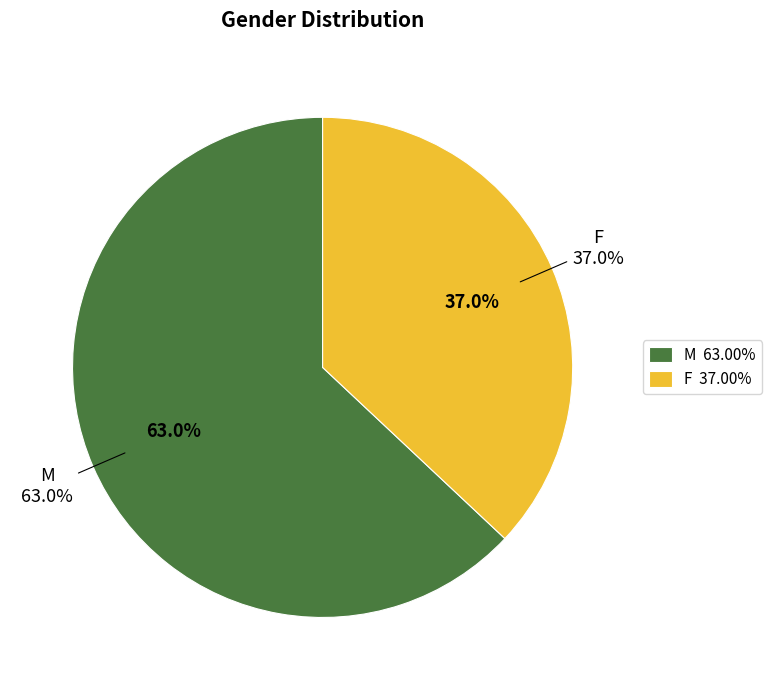

Count the number of slices in the pie.

2